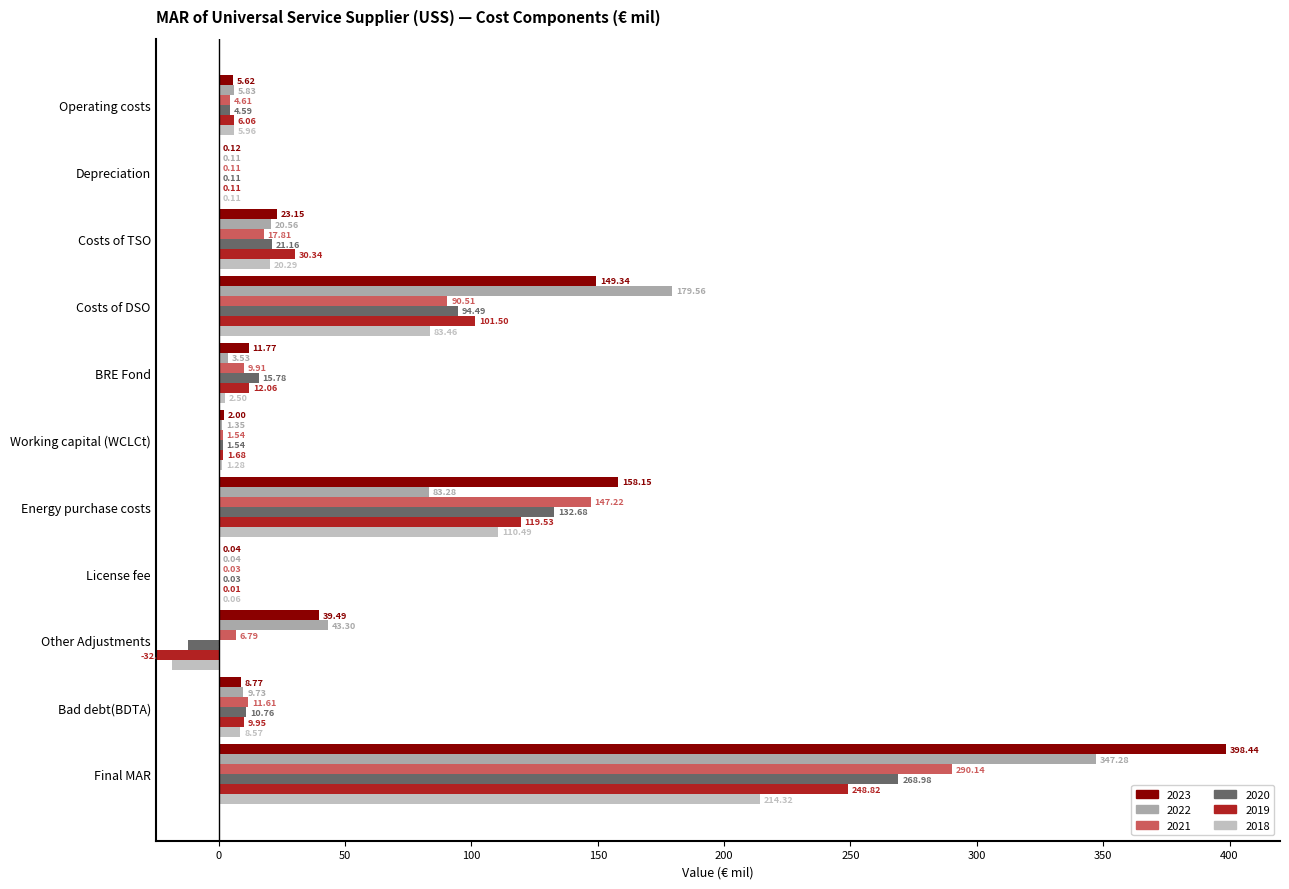

What is the value of the 2018 bar at the 9th from the left?

-18.4